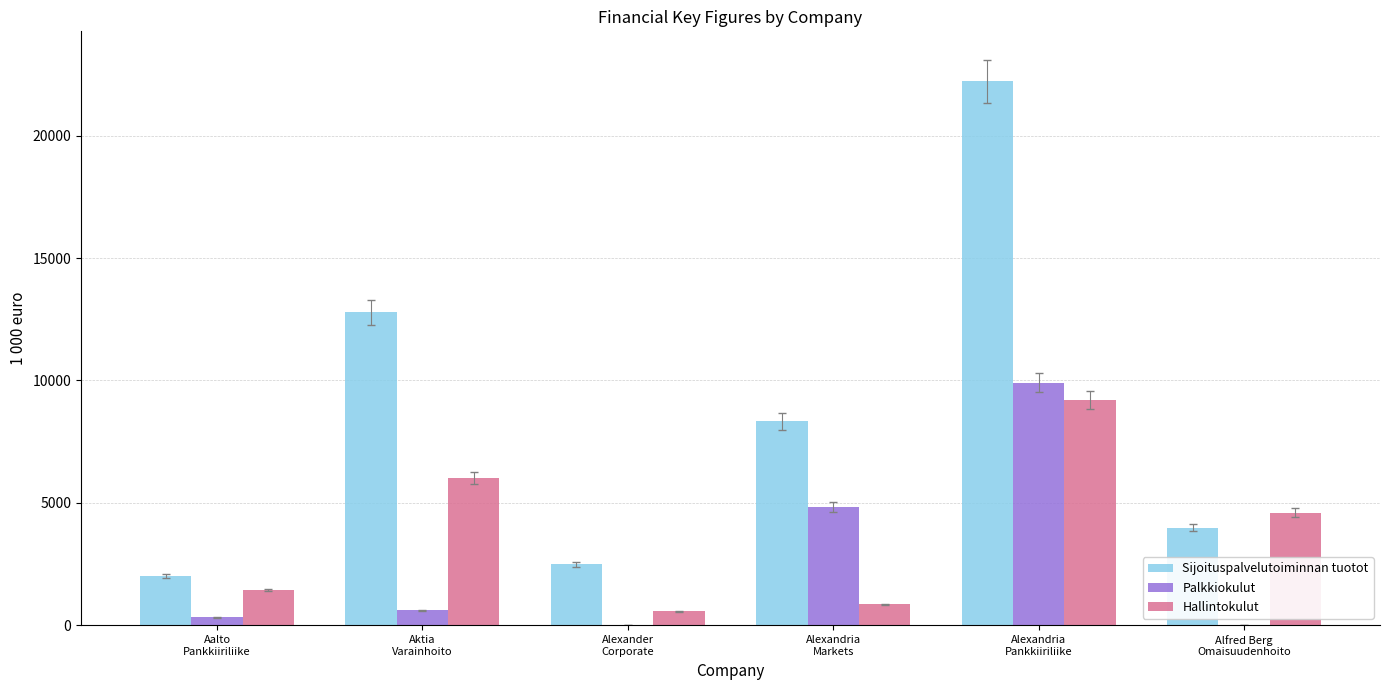

The value of Hallintokulut at Alfred Berg
Omaisuudenhoito is 2079.5. True or false?

False